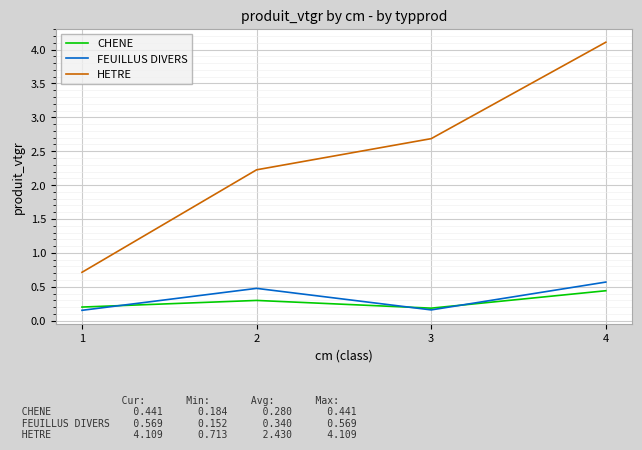

In CHENE, how many points are lower than both neighbors (excluding endpoints)?

1